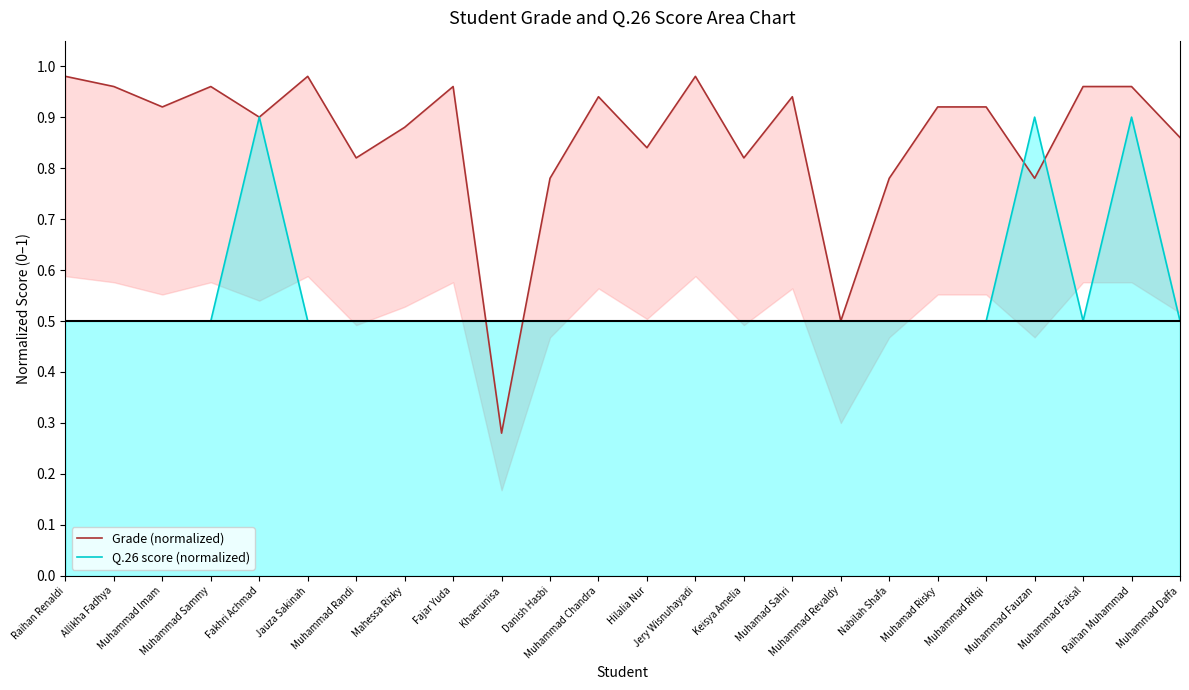

How many interior local valleys does the Grade (normalized) series have?

8